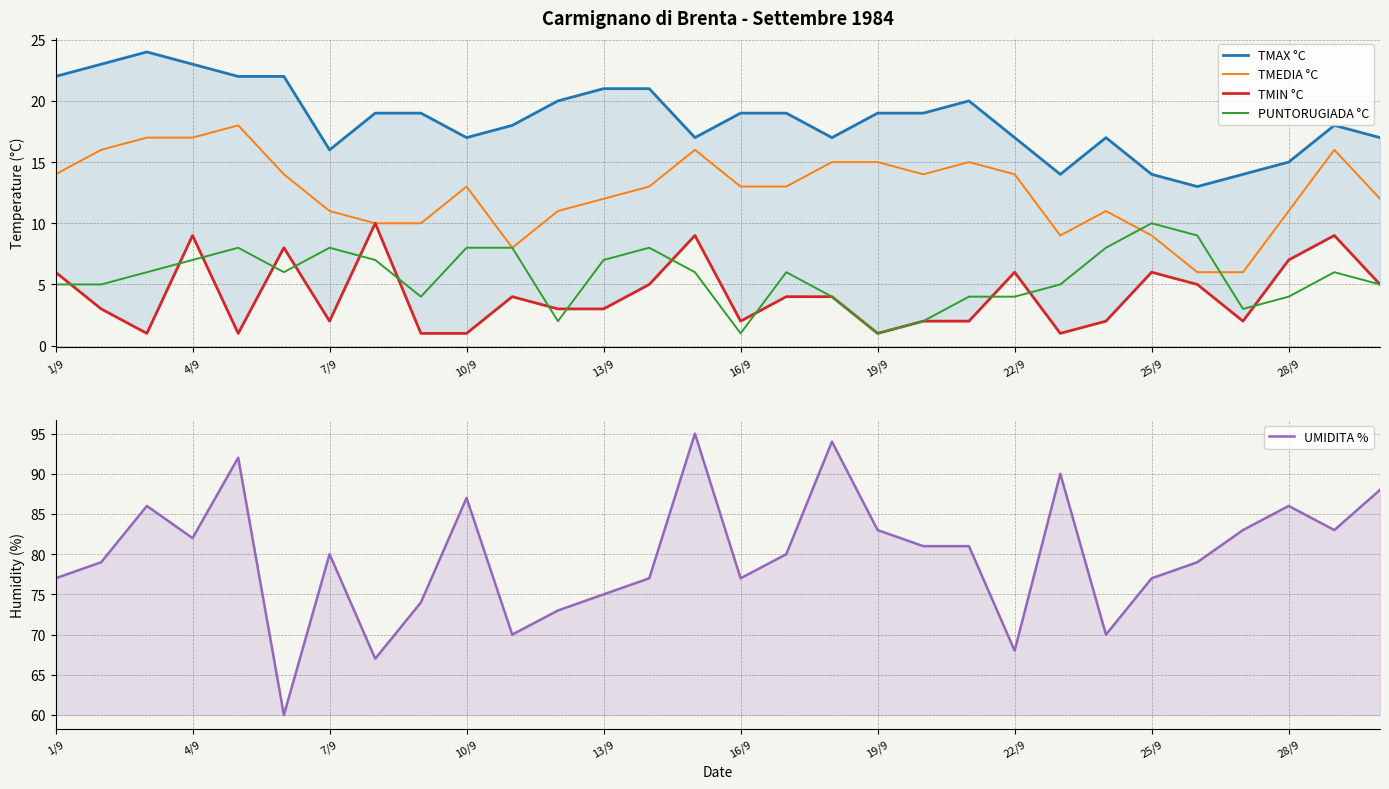

What is the spread (max minus min) of values at 22/9?

64